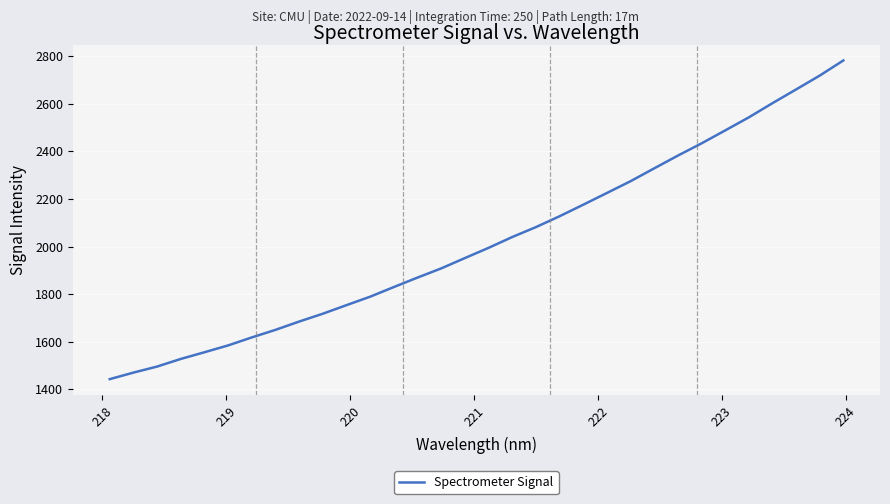

What is the difference between the maximum and minimum values?

1338.1